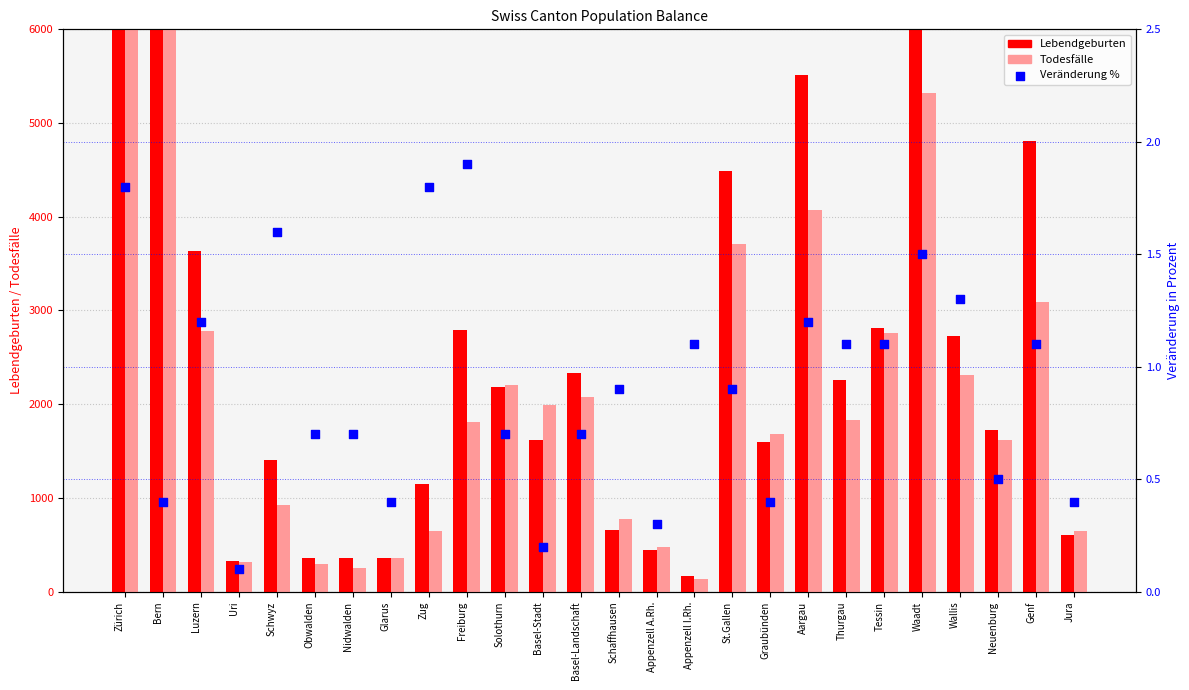

Which series contains the lowest Y value?

Veränderung %